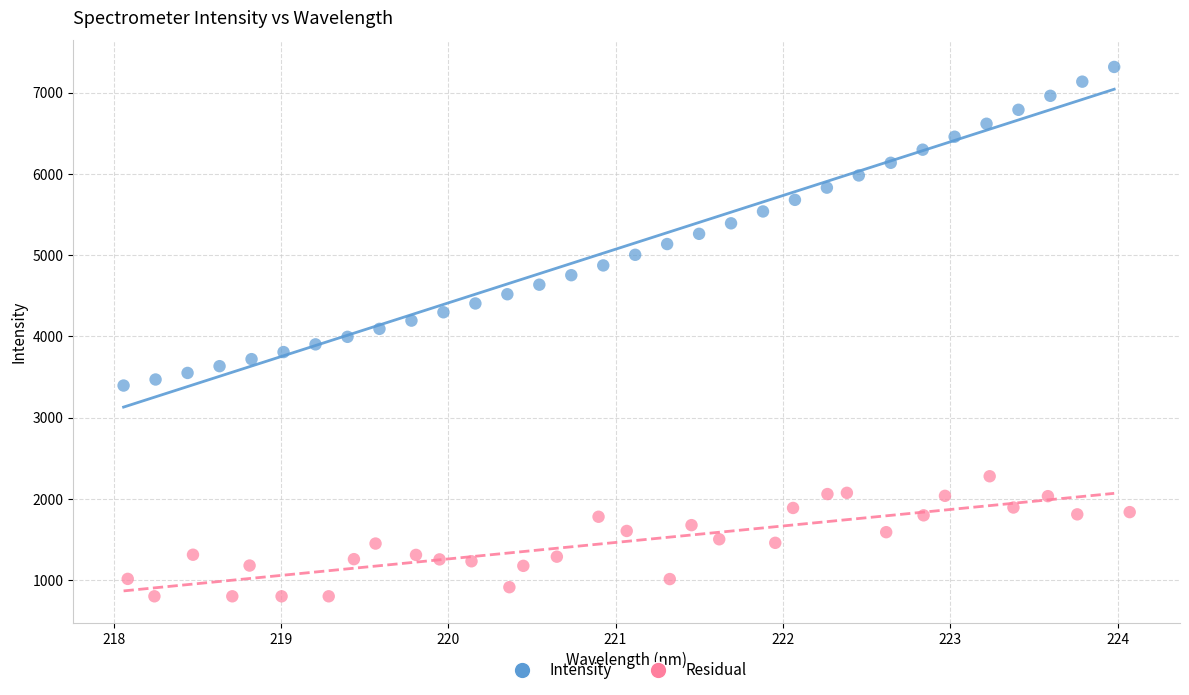

Which series reaches the minimum Y coordinate?

Residual